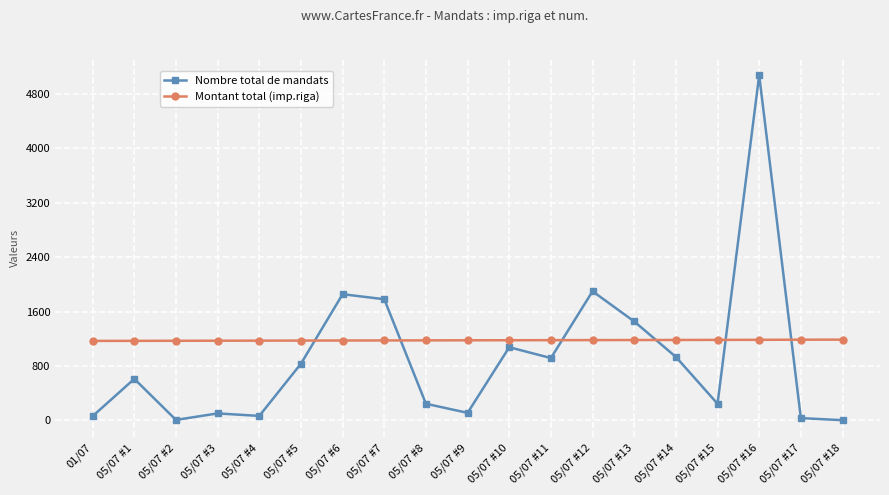

How many lines are shown in the chart?

2